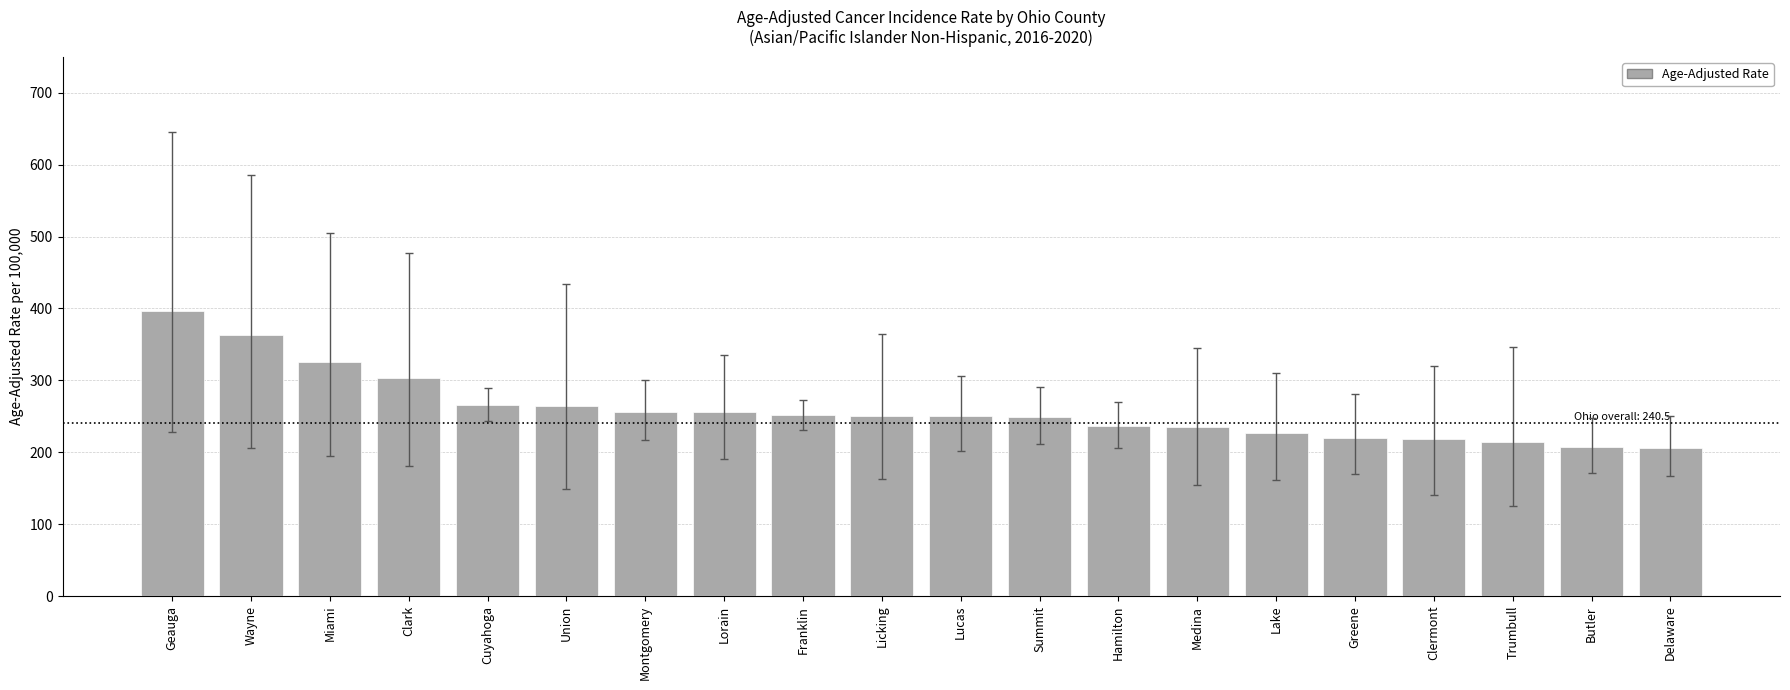

What is the minimum value shown in the chart?

206.0